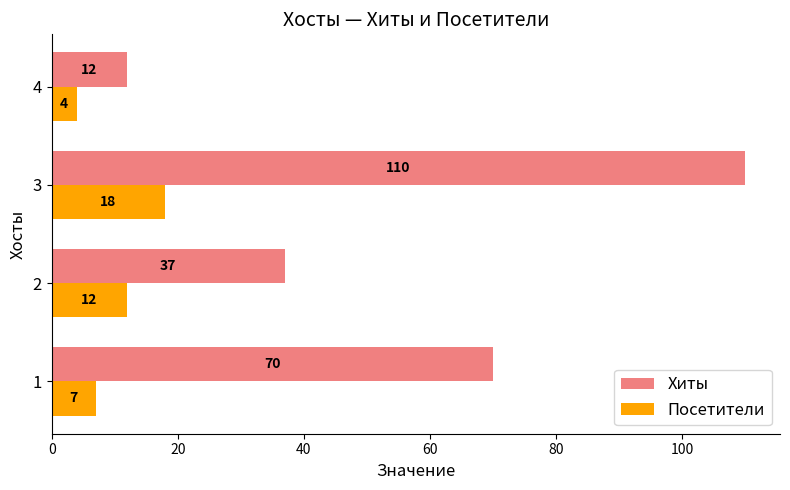

The Посетители series shows 12 at 1. True or false?

False